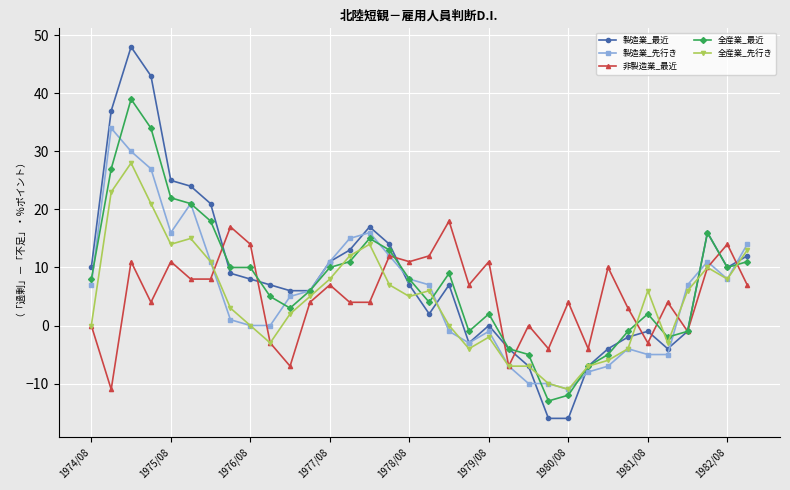

True or false: 製造業_先行き has more than 1 points higher than both neighbors.

True